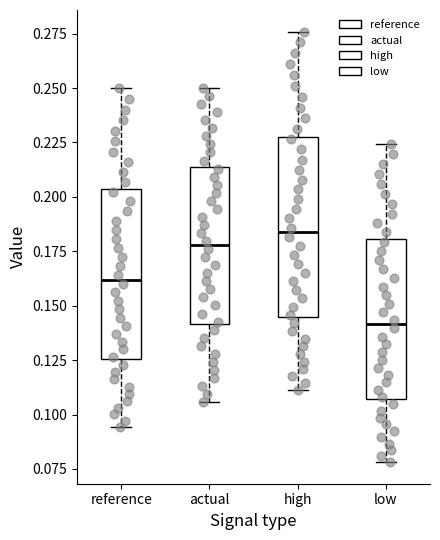

Where does the upper whisker of the box for high end on the y-axis? The values are not printed on the chart, so give them approximately, as read against the axis.

0.275